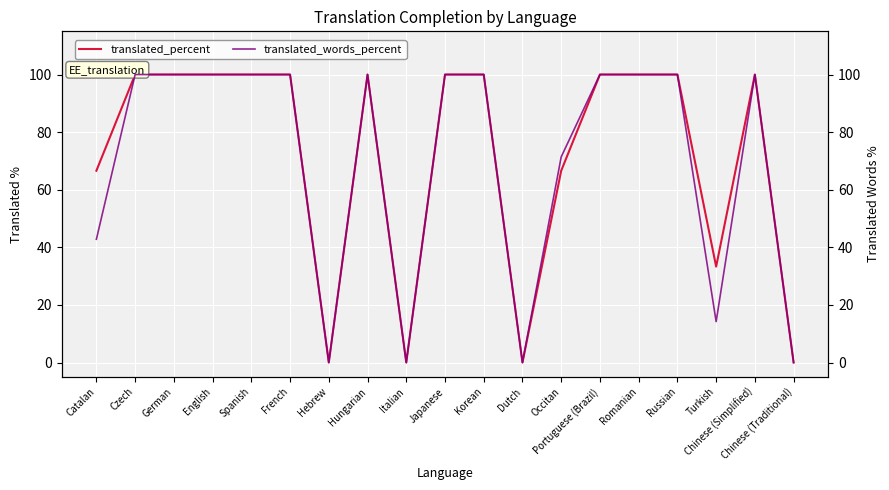

Reading left to right, what are all the values shown in this chart?

translated_percent: Catalan=66.6	Czech=100.0	German=100.0	English=100.0	Spanish=100.0	French=100.0	Hebrew=0.0	Hungarian=100.0	Italian=0.0	Japanese=100.0	Korean=100.0	Dutch=0.0	Occitan=66.6	Portuguese (Brazil)=100.0	Romanian=100.0	Russian=100.0	Turkish=33.3	Chinese (Simplified)=100.0	Chinese (Traditional)=0.0
translated_words_percent: Catalan=42.8	Czech=100.0	German=100.0	English=100.0	Spanish=100.0	French=100.0	Hebrew=0.0	Hungarian=100.0	Italian=0.0	Japanese=100.0	Korean=100.0	Dutch=0.0	Occitan=71.4	Portuguese (Brazil)=100.0	Romanian=100.0	Russian=100.0	Turkish=14.2	Chinese (Simplified)=100.0	Chinese (Traditional)=0.0